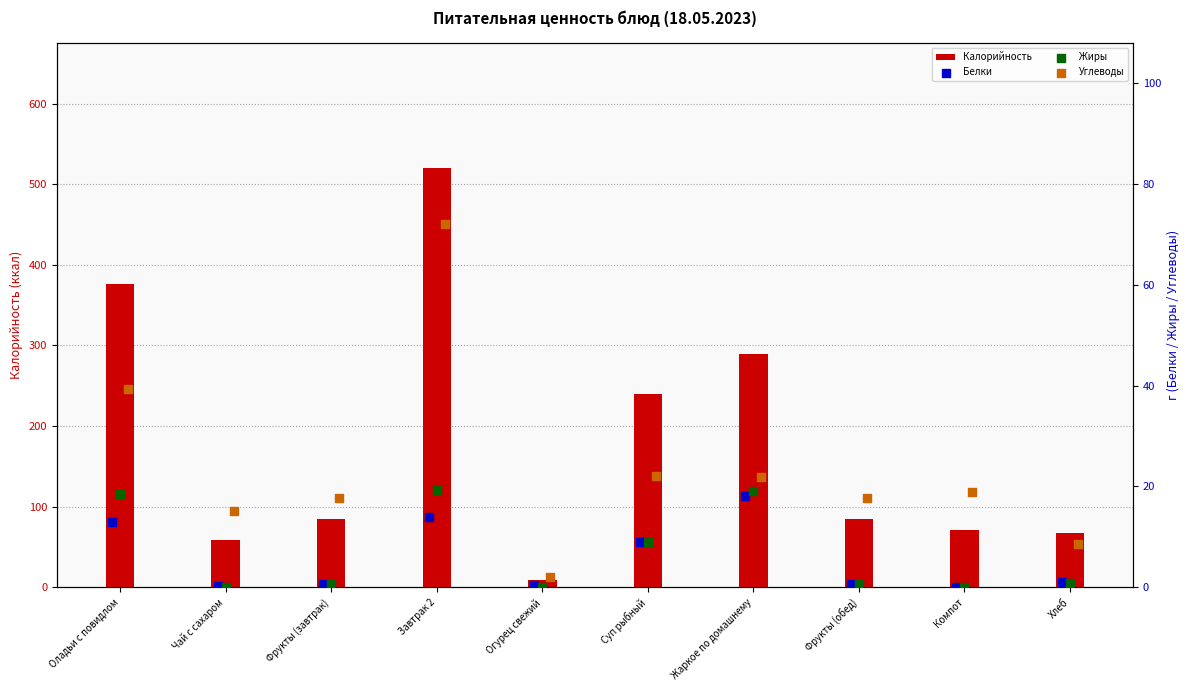

Which series has the largest total across all categories?

Калорийность